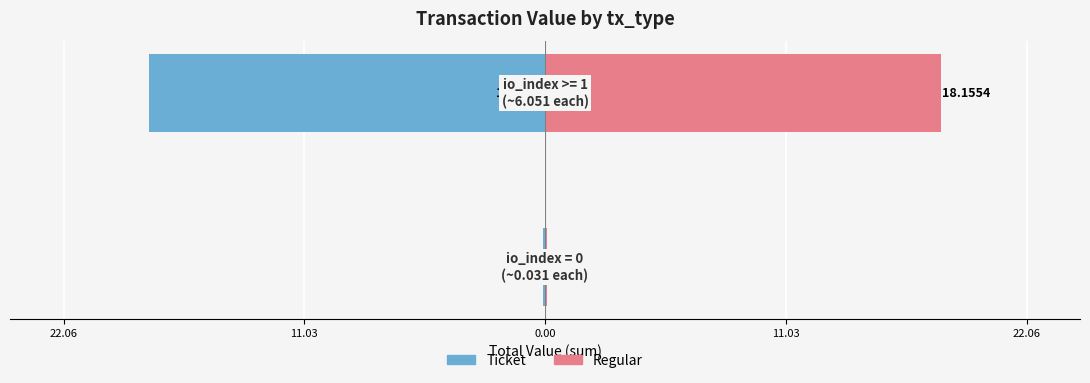

What is the highest value of the Regular series?

18.2